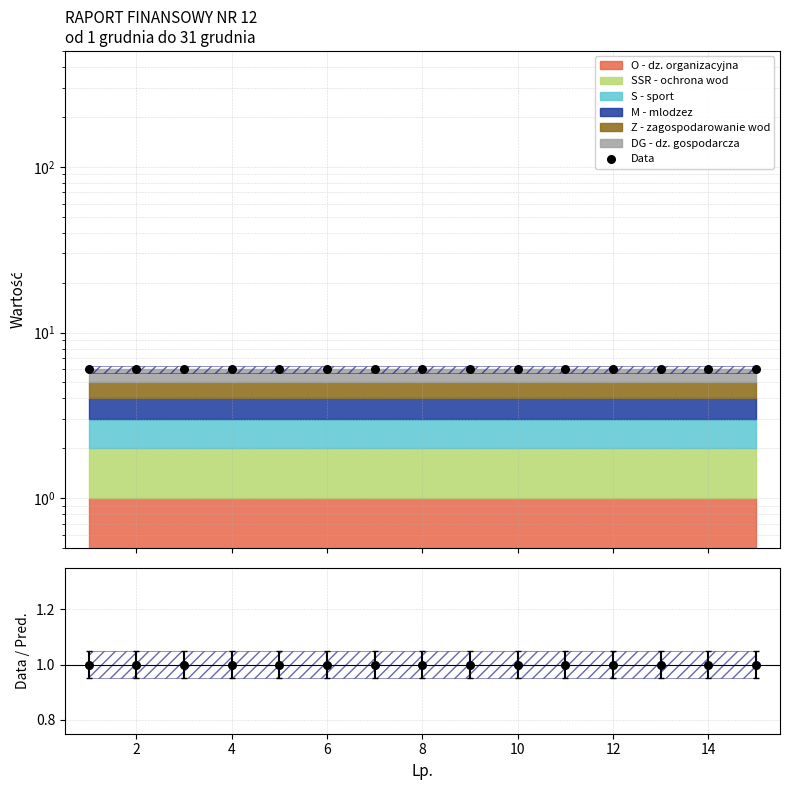

At how many categories does at least one series exceed 3?

15